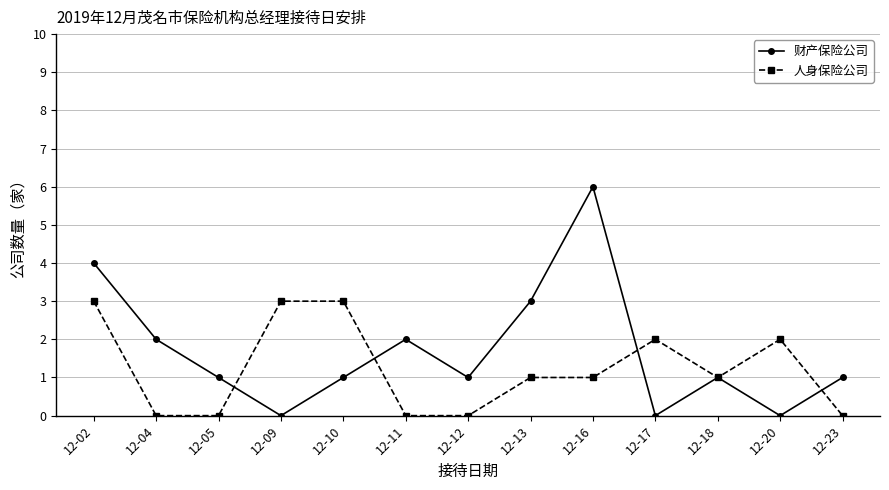

List the series in order of their peak value, highest first.

财产保险公司, 人身保险公司